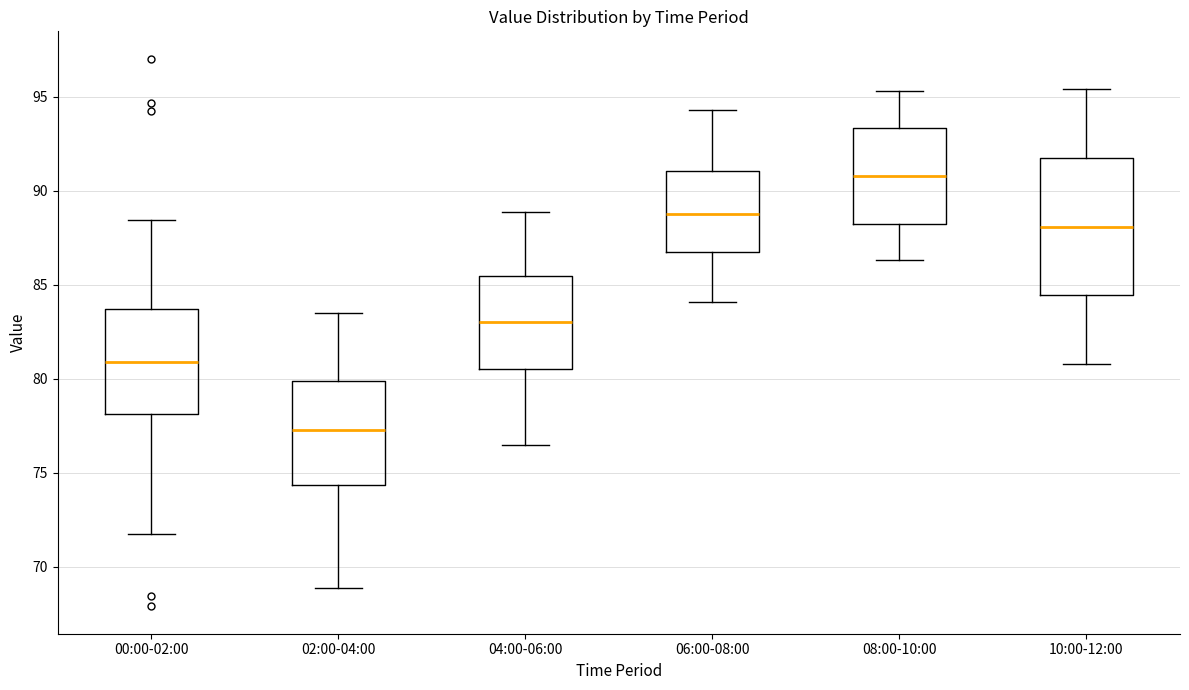

Reading left to right, read every box against the y-axis: the position of its median line, the range the box covers, and the ends of its whiskers. The values are not printed on the chart, so give them approximately, as read against the axis.

00:00-02:00: median 81.0, box 78.0 to 83.5, whiskers 72.0 to 88.5
02:00-04:00: median 77.5, box 74.5 to 80.0, whiskers 69.0 to 83.5
04:00-06:00: median 83.0, box 80.5 to 85.5, whiskers 76.5 to 89.0
06:00-08:00: median 89.0, box 86.5 to 91.0, whiskers 84.0 to 94.5
08:00-10:00: median 91.0, box 88.5 to 93.5, whiskers 86.5 to 95.5
10:00-12:00: median 88.0, box 84.5 to 92.0, whiskers 81.0 to 95.5